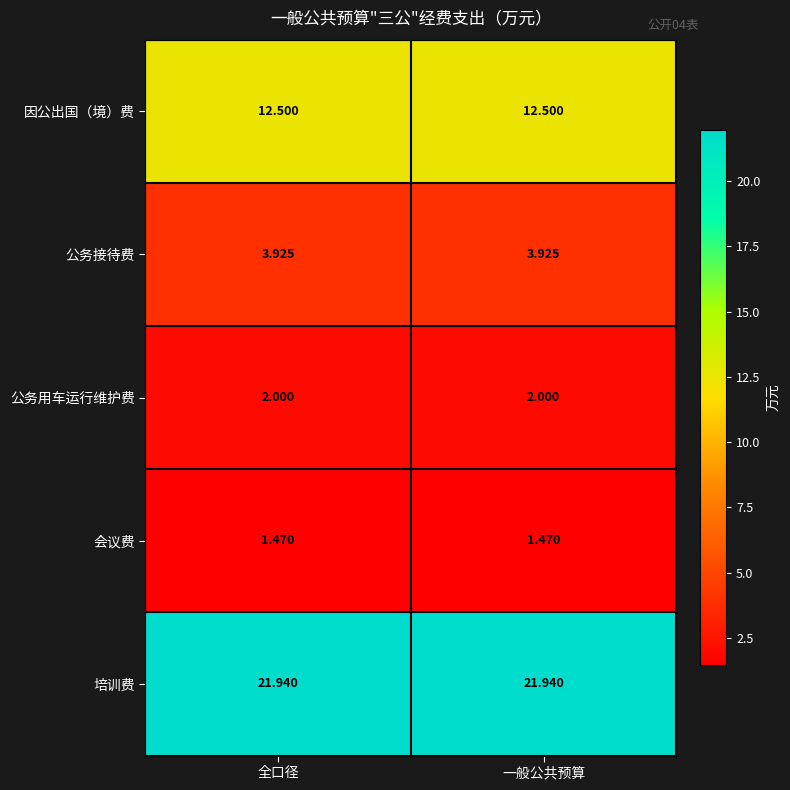

Which series has the largest total across all categories?

培训费